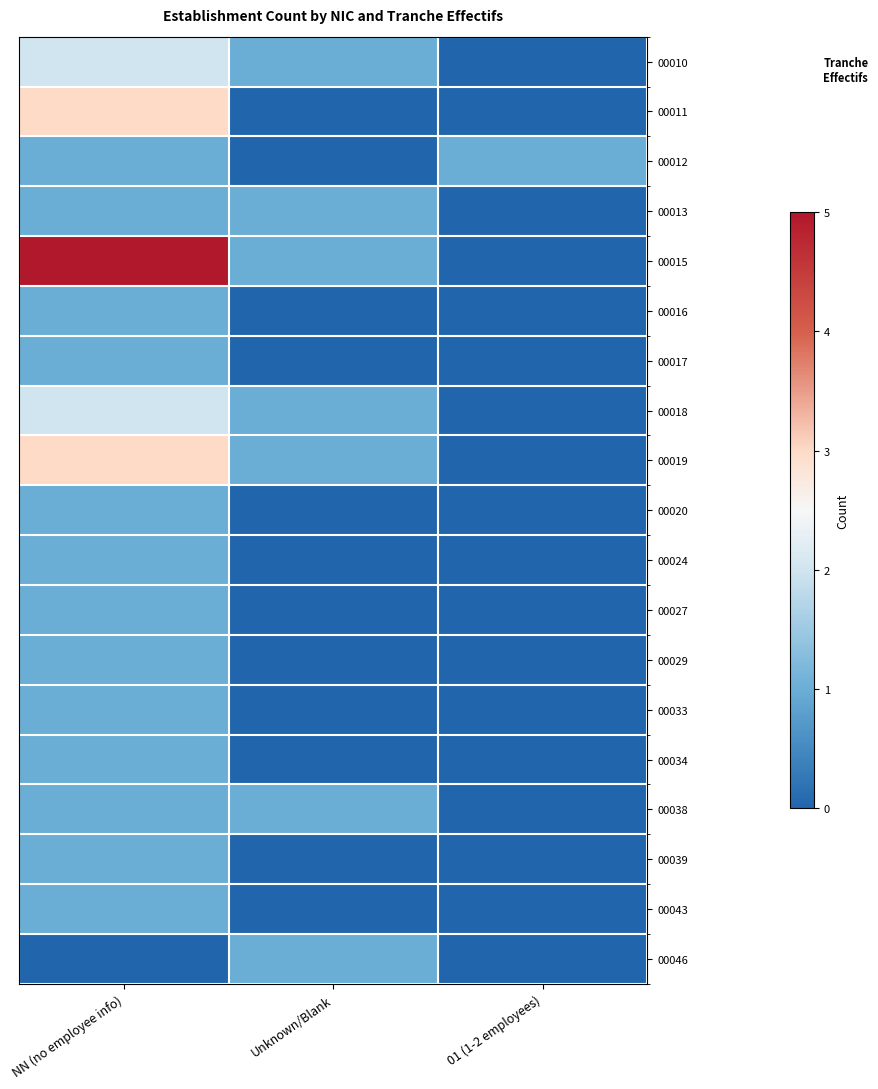

Between NN (no employee info) and Unknown/Blank, which is larger?

NN (no employee info)